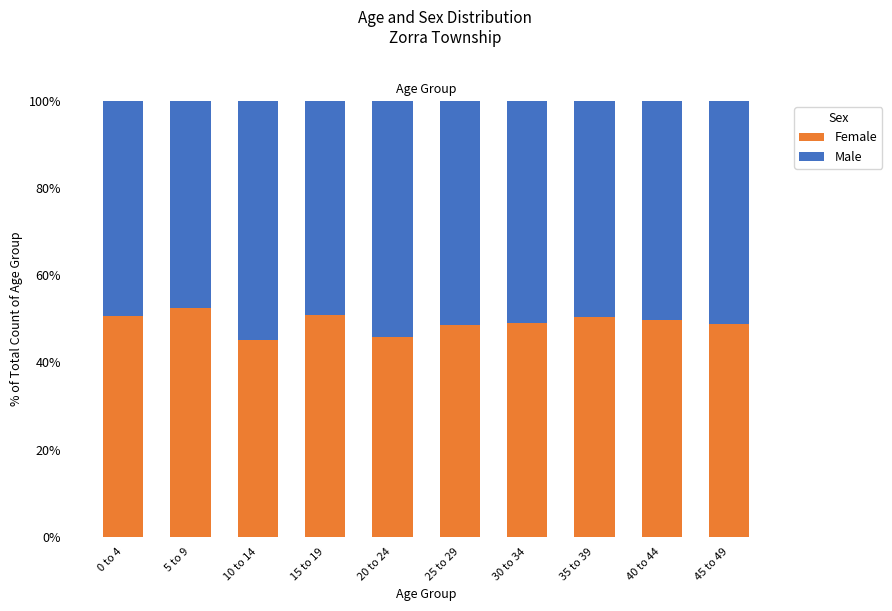

What is the sum of all Female values?

491.6